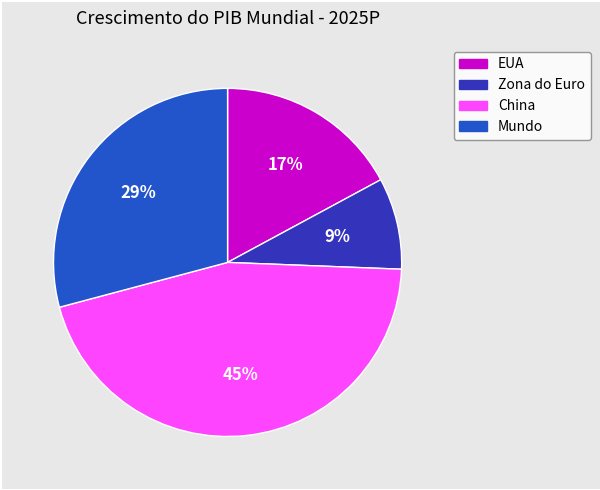

The EUA slice represents 17% of the pie. True or false?

True